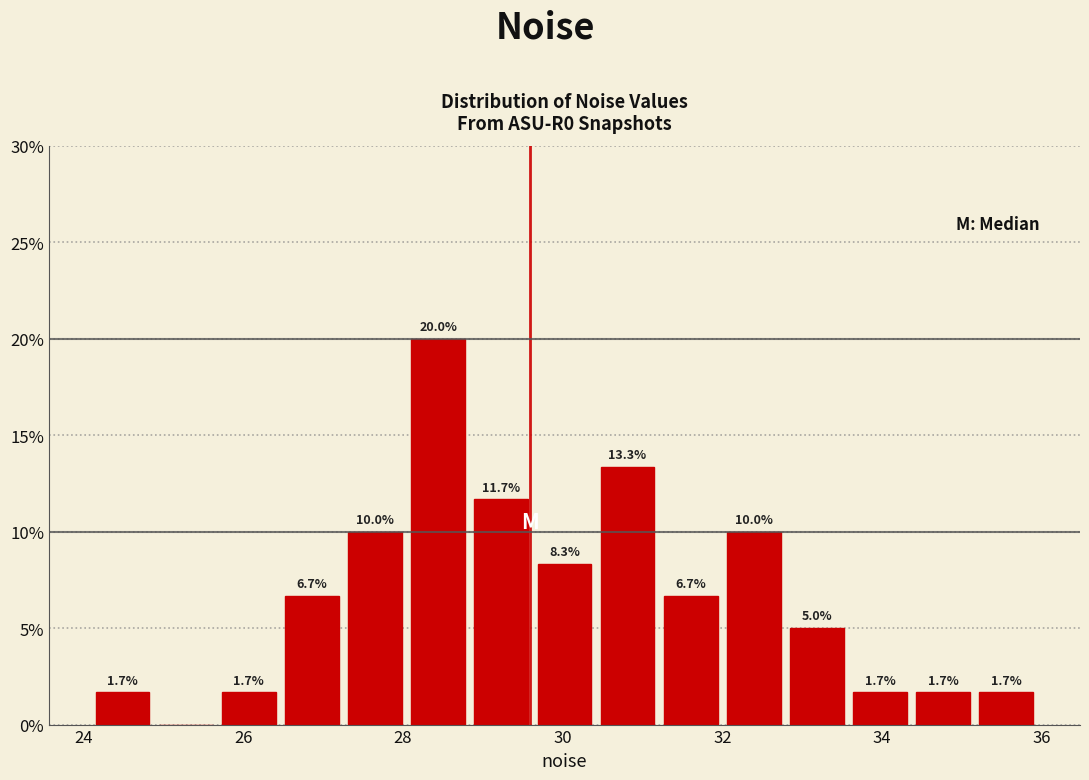

Around what value on the x-axis is the tallest bar? Give the approximate position of its centre, as read against the axis.

28.4